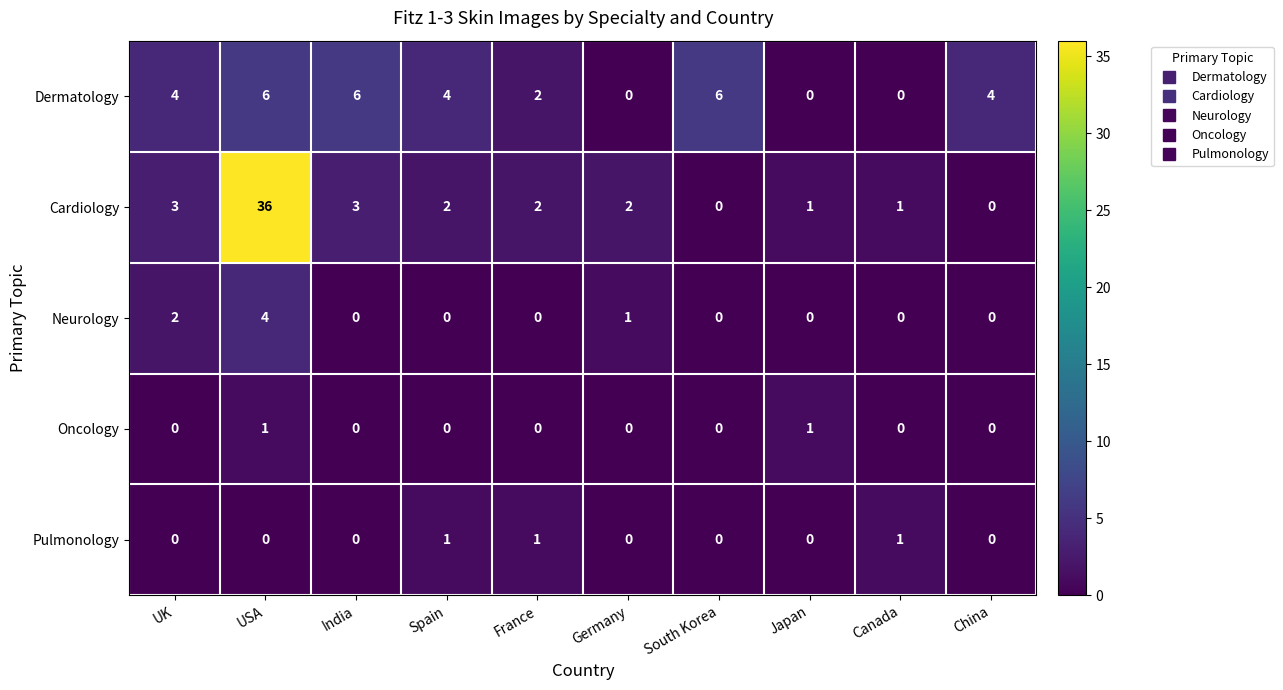

Count the number of data series in this chart.

5